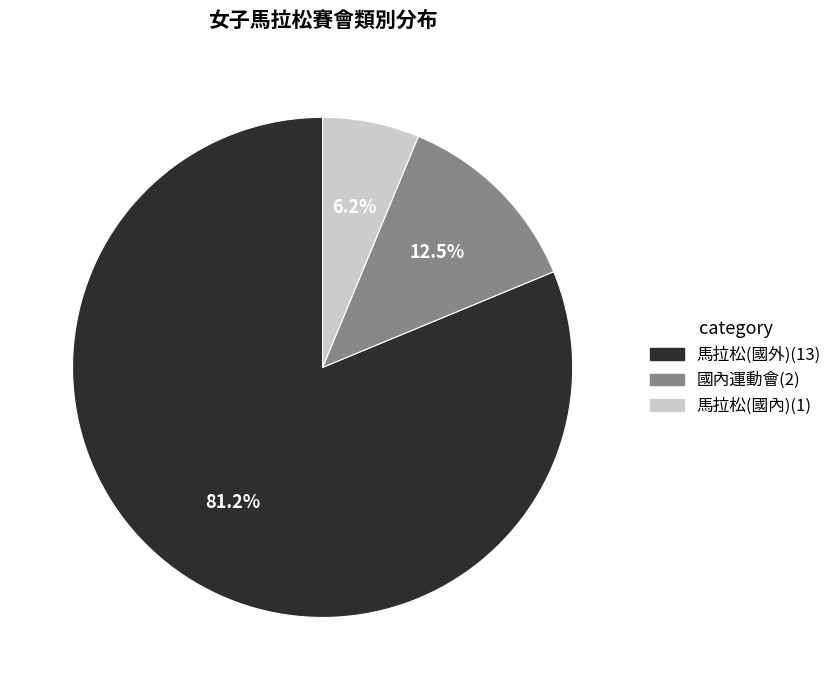

To the nearest percent, what is the difference between the largest and smallest slice percentages?

75%